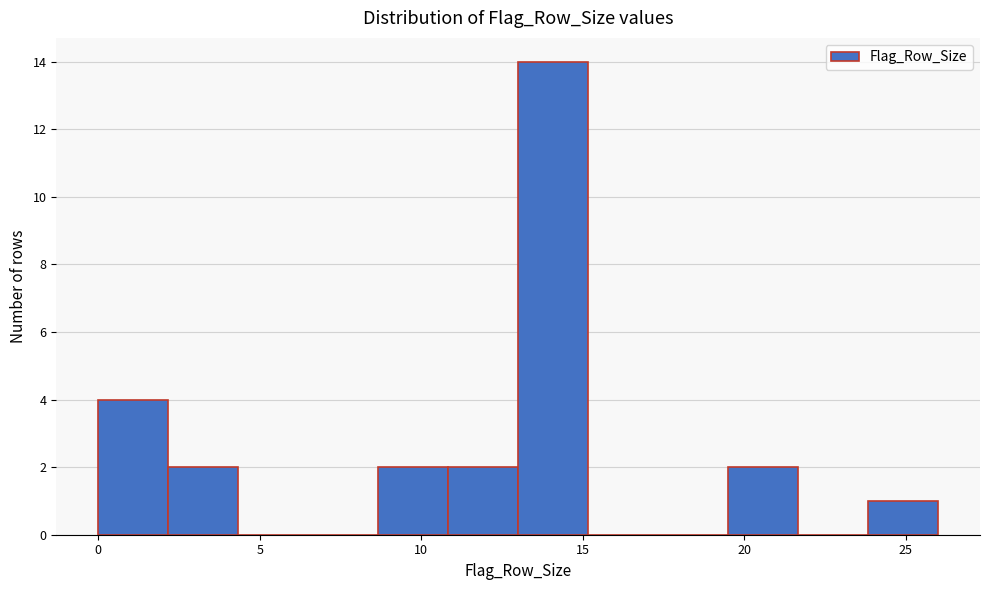

Which range on the x-axis has the tallest bar?

13.0 to 15.0